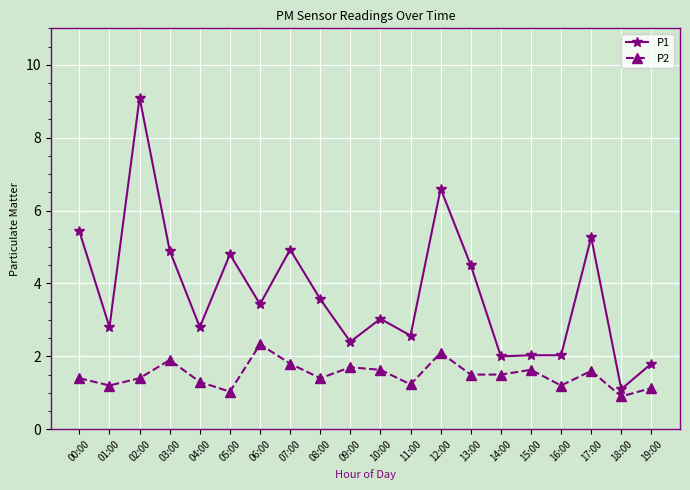

Rank the series at 12:00 from highest to lowest value.

P1, P2